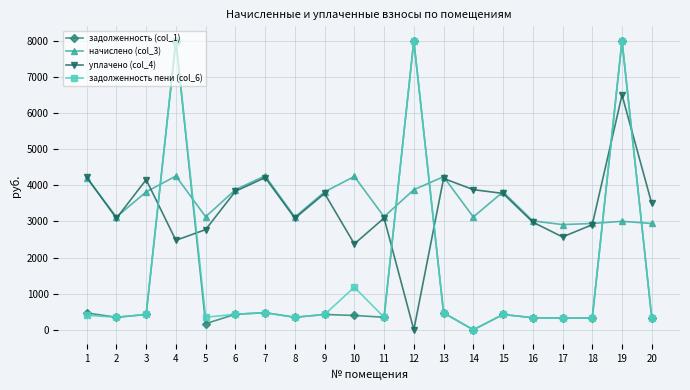

Where do задолженность пени (col_6) and начислено (col_3) first cross each other?

3 and 4